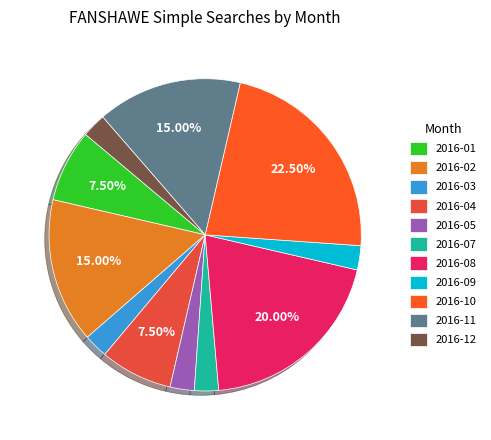

Is it true that 2016-02 is 15% of the pie?

True